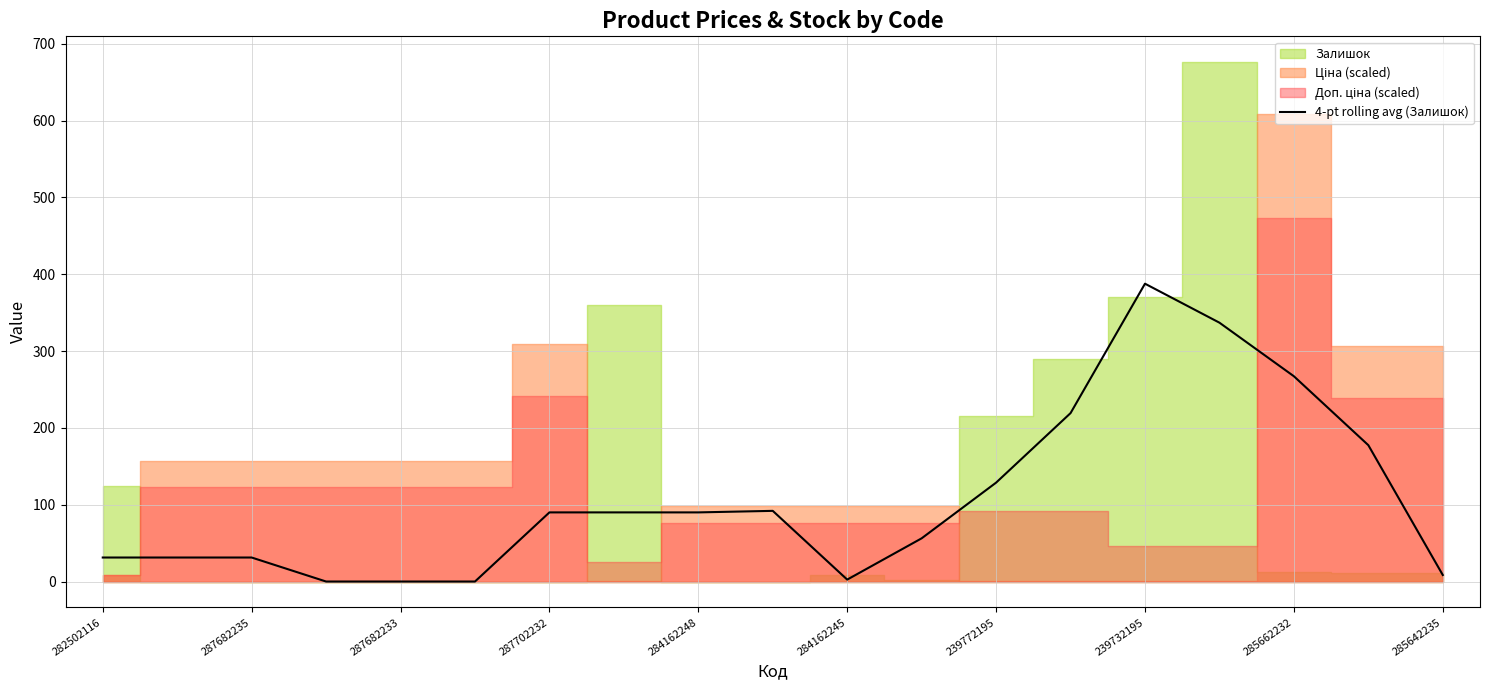

Does the chart have visible grid lines?

Yes